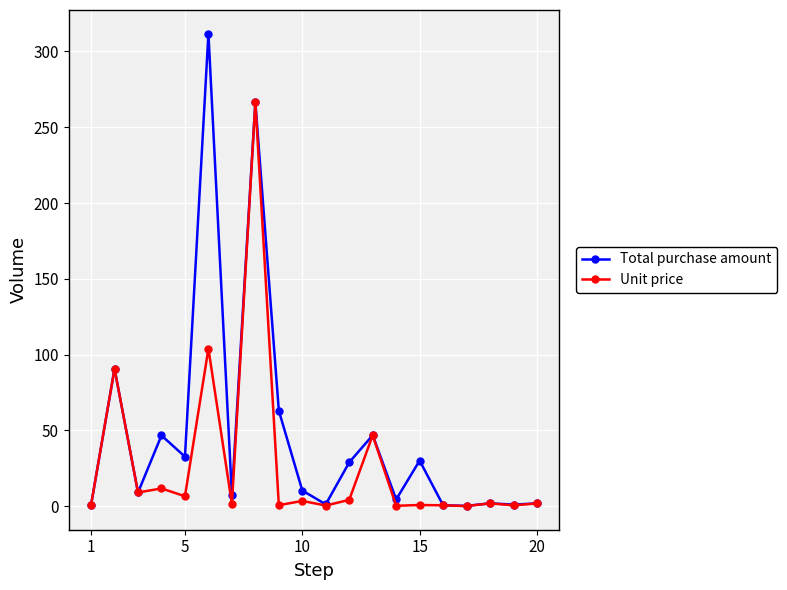

Which series has the largest total across all categories?

Total purchase amount